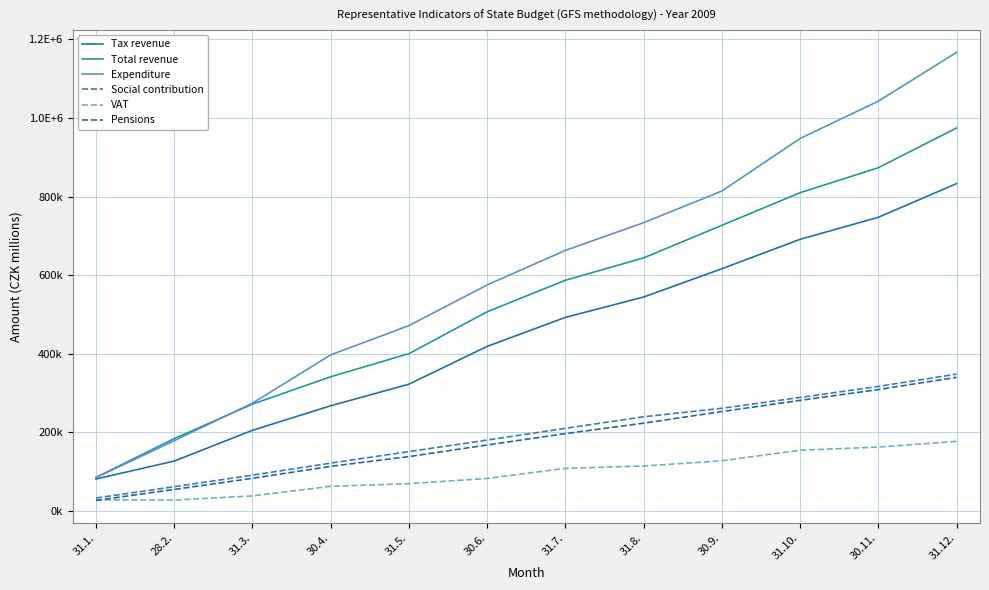

At which category is the sum across all series the highest?

31.12.